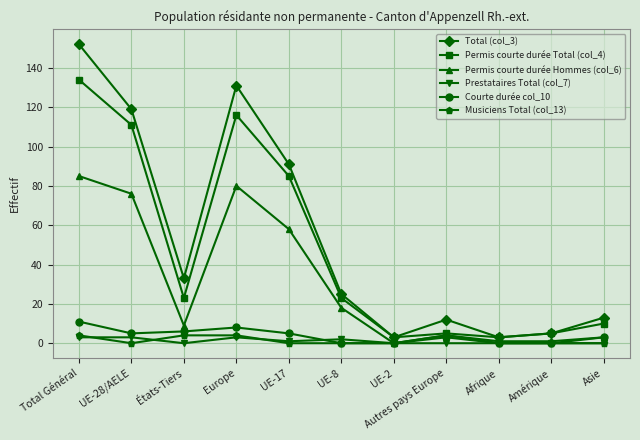

What is the difference between the maximum and second lowest values in the Musiciens Total (col_13) series?

4